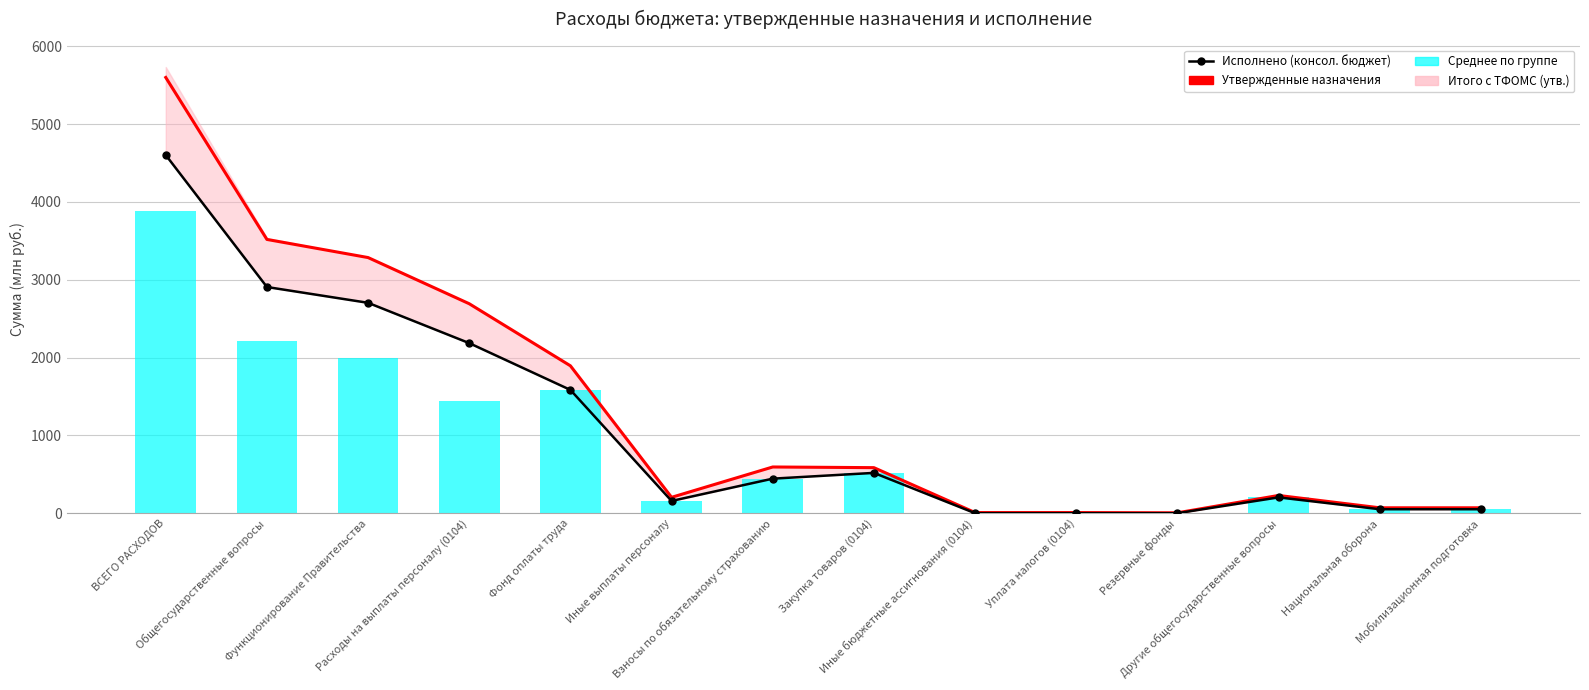

What is the average value of the Исполнено (консол. бюджет) series?

1100.3